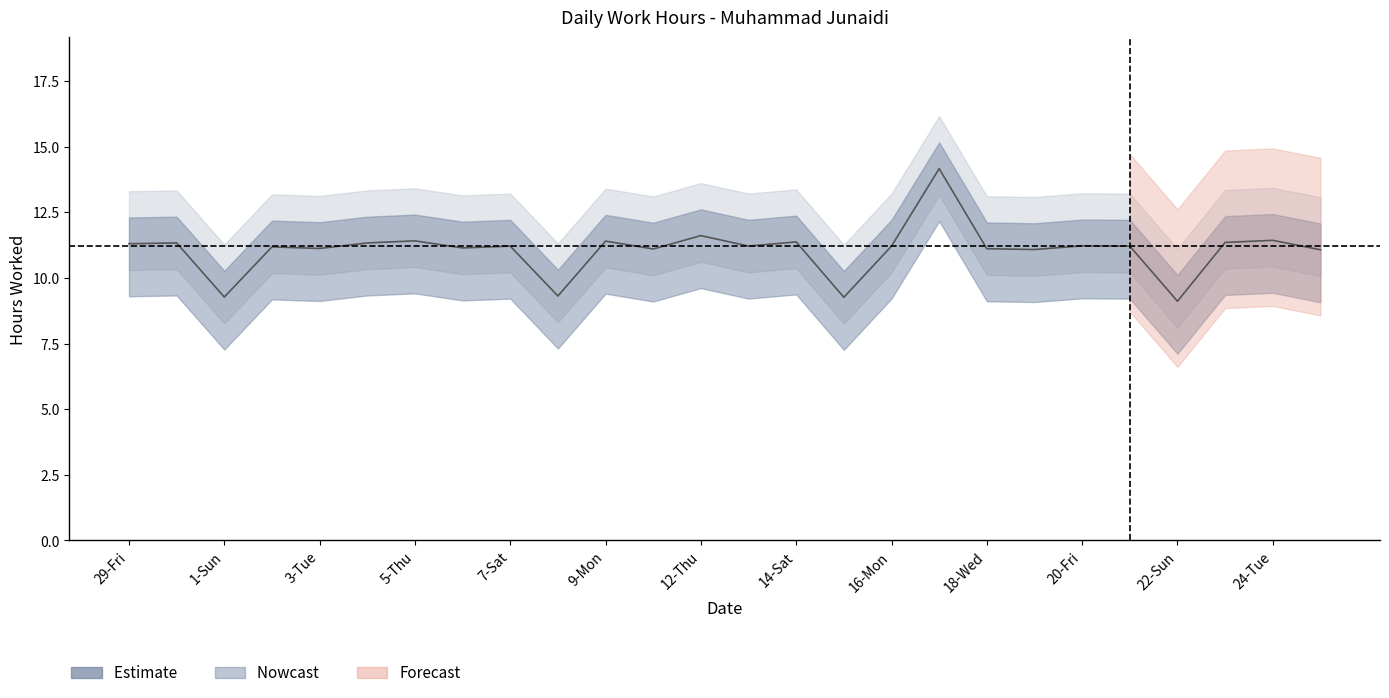

How many points are higher than both their immediate neighbors (excluding endpoints)?

10